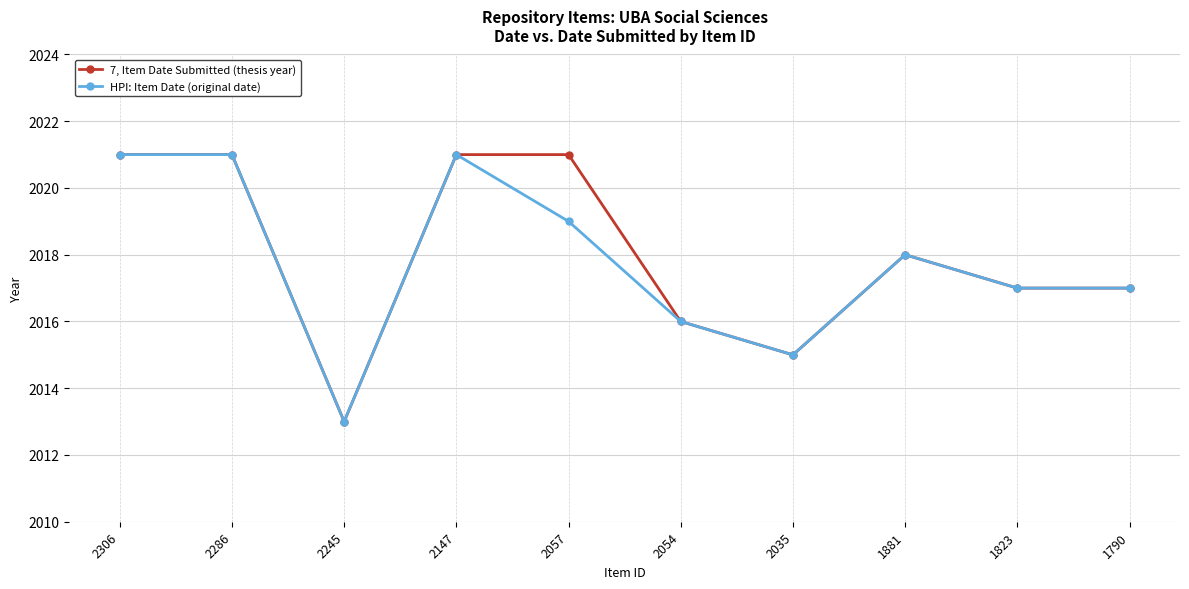

Reading right to left, what are all the values shown in this chart?

7, Item Date Submitted (thesis year): 2017	2017	2018	2015	2016	2021	2021	2013	2021	2021
HPI: Item Date (original date): 2017	2017	2018	2015	2016	2019	2021	2013	2021	2021